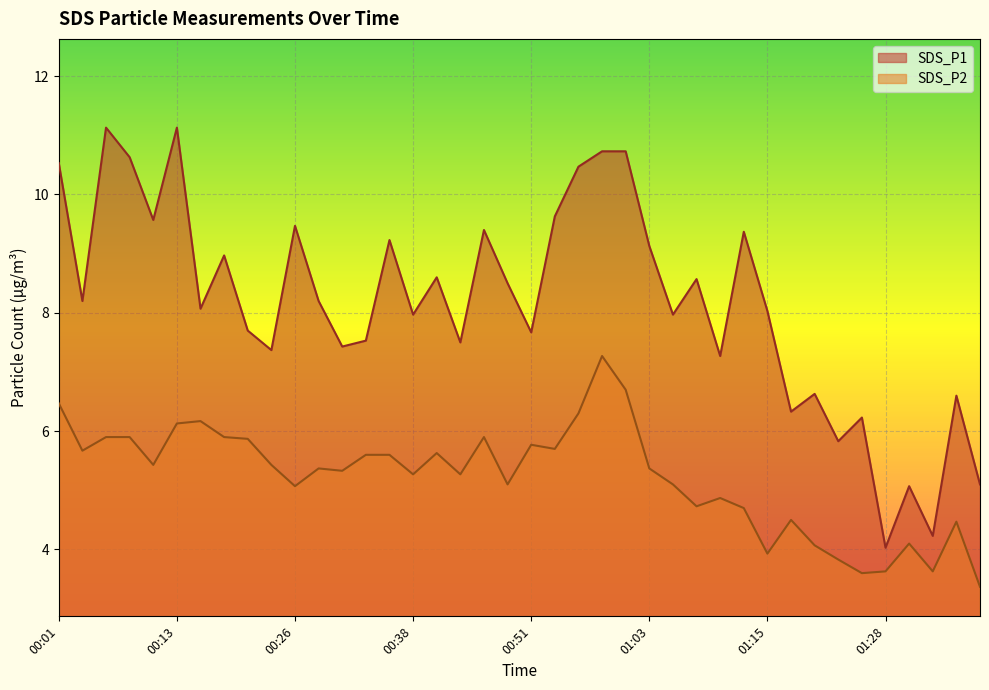

At how many categories does at least one series exceed 6?

35